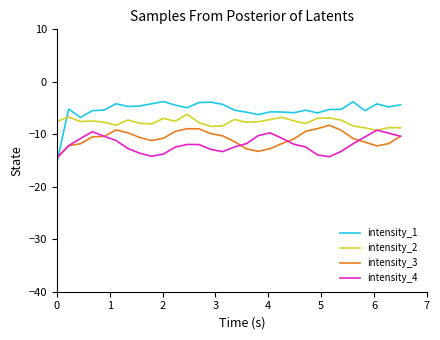

What is the minimum value shown in the chart?

-15.5